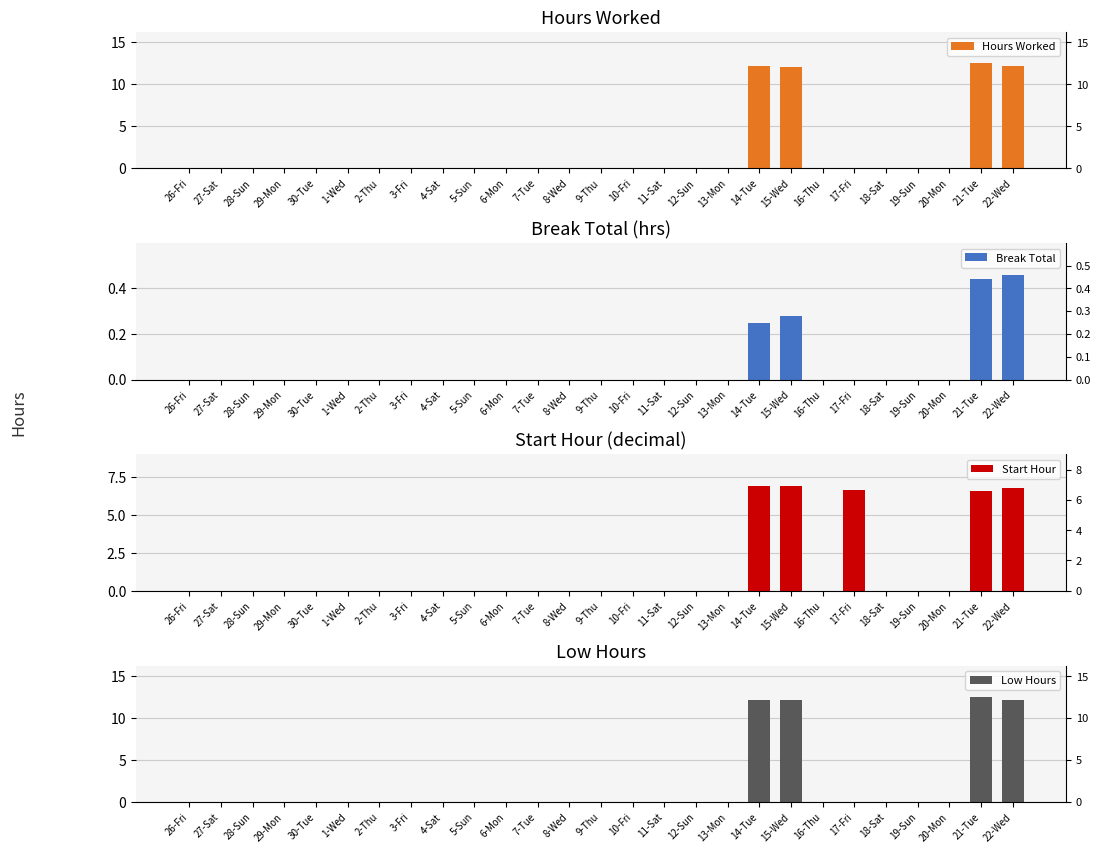

What is the maximum value for Start Hour?

6.9